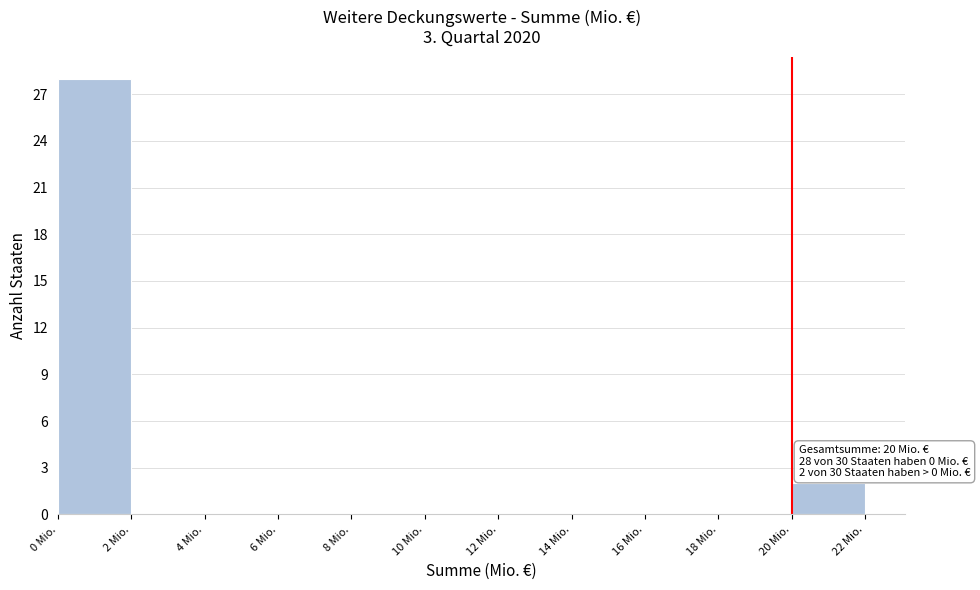

Which range on the x-axis has the tallest bar?

0 to 2